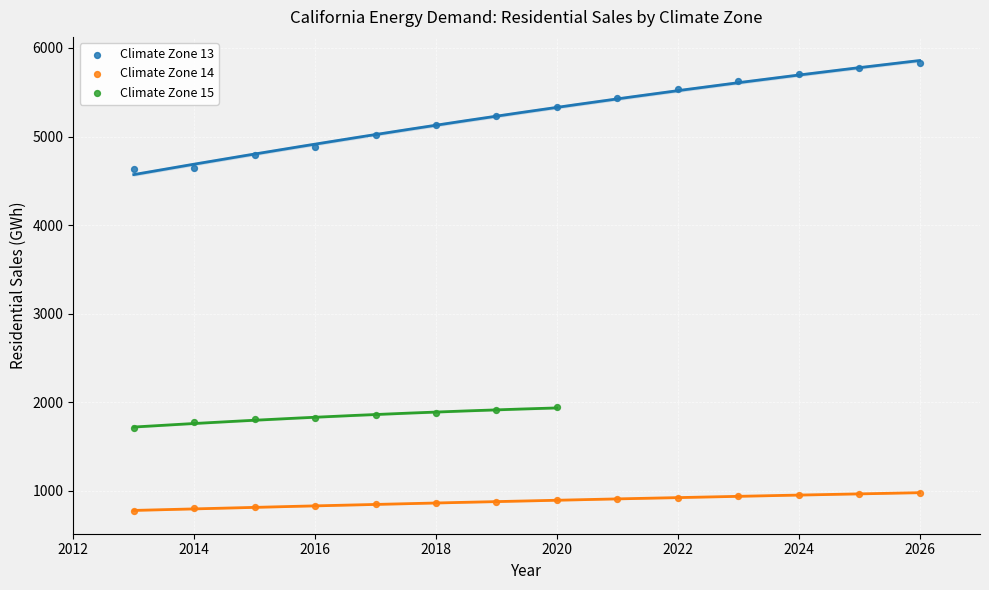

Which series has the largest Y range (max minus min)?

Climate Zone 13